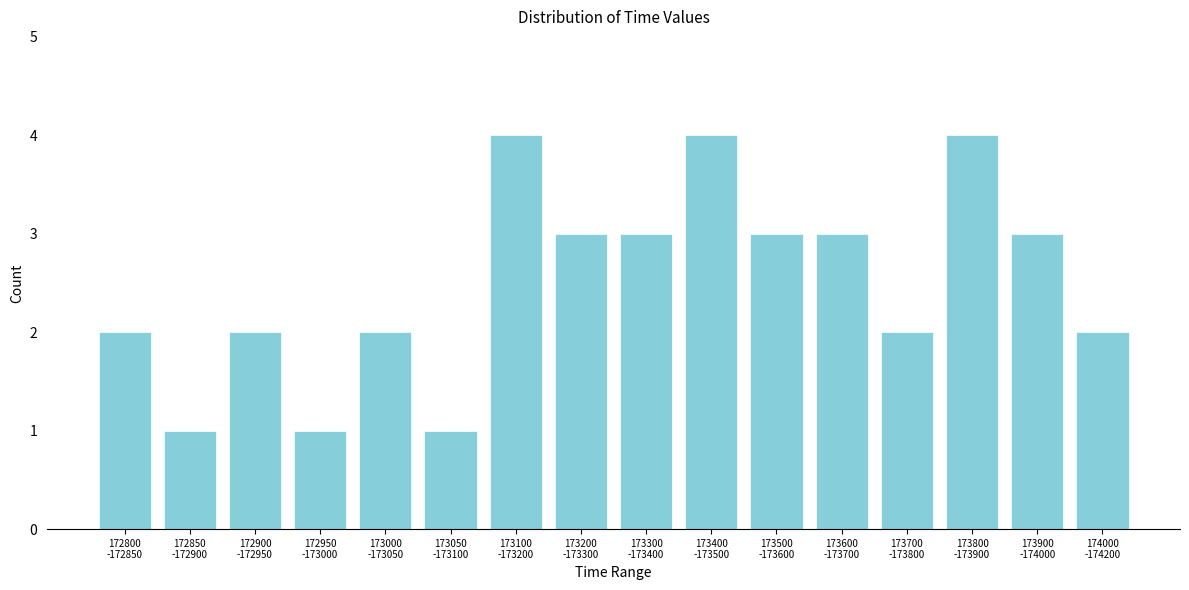

Reading left to right, extract all data points from this chart.

2	1	2	1	2	1	4	3	3	4	3	3	2	4	3	2